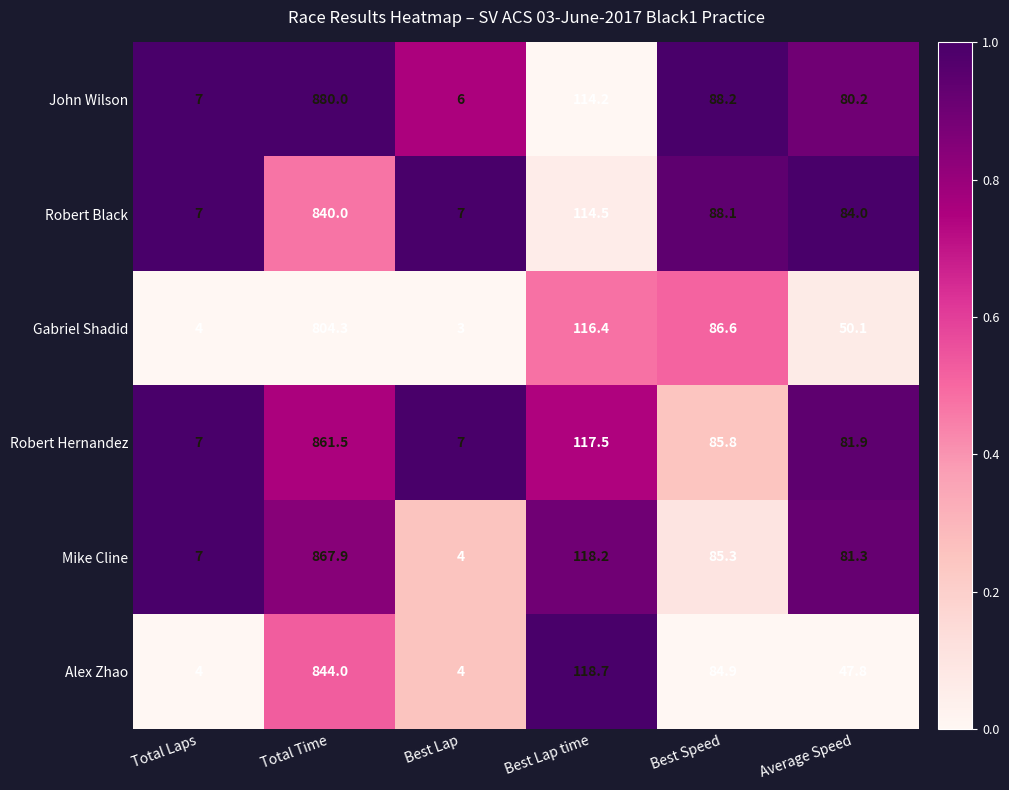

Rank the categories by Gabriel Shadid value from lowest to highest.

Best Lap, Total Laps, Average Speed, Best Speed, Best Lap time, Total Time